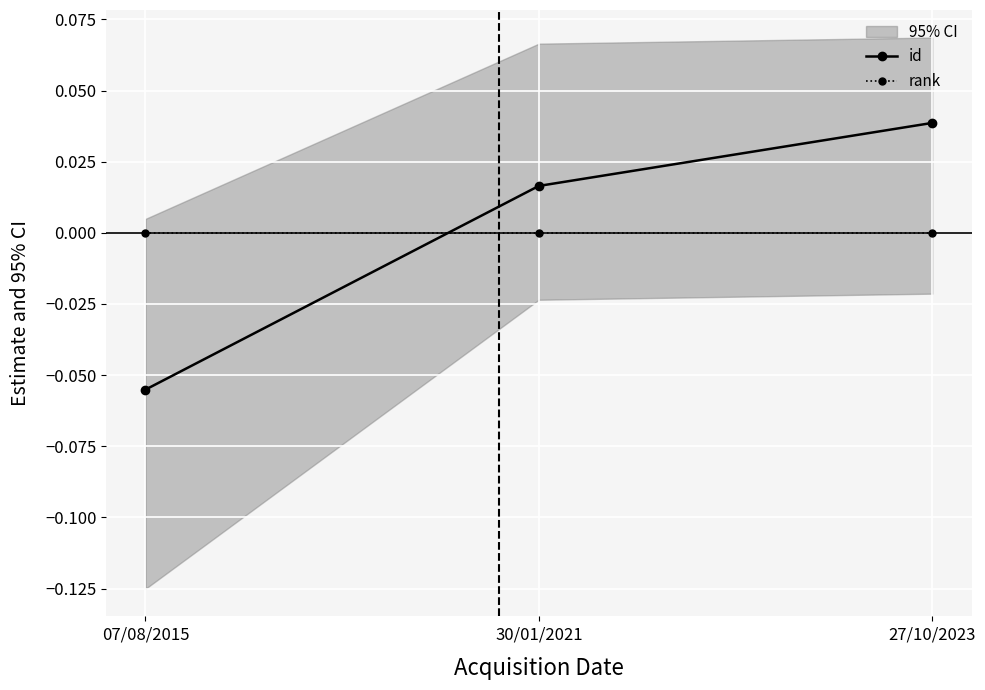

At how many categories does at least one series exceed 0?

2